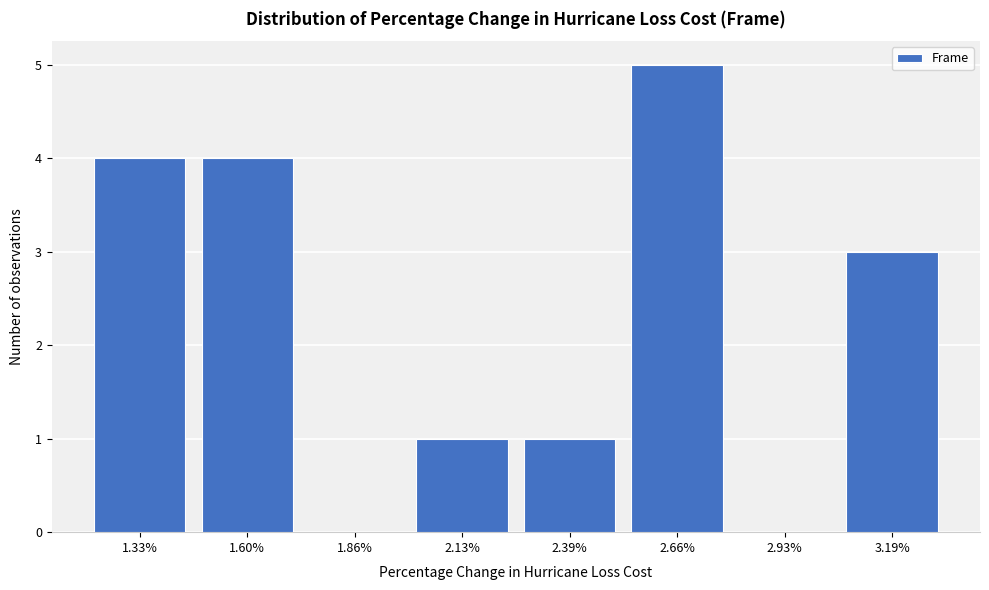

Reading left to right, transcribe all the data shown in this chart.

1.33%=4	1.60%=4	1.86%=0	2.13%=1	2.39%=1	2.66%=5	2.93%=0	3.19%=3